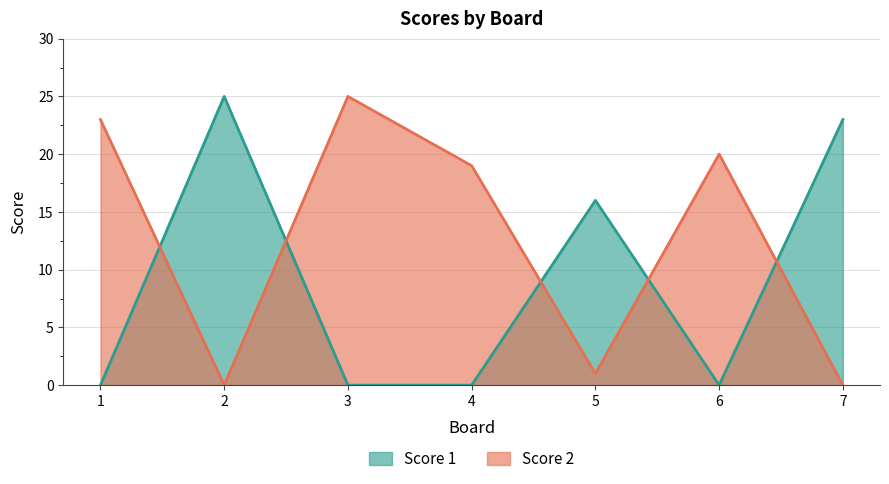

Reading left to right, what are all the values shown in this chart?

Score 1: 1=0	2=25	3=0	4=0	5=16	6=0	7=23
Score 2: 1=23	2=0	3=25	4=19	5=1	6=20	7=0